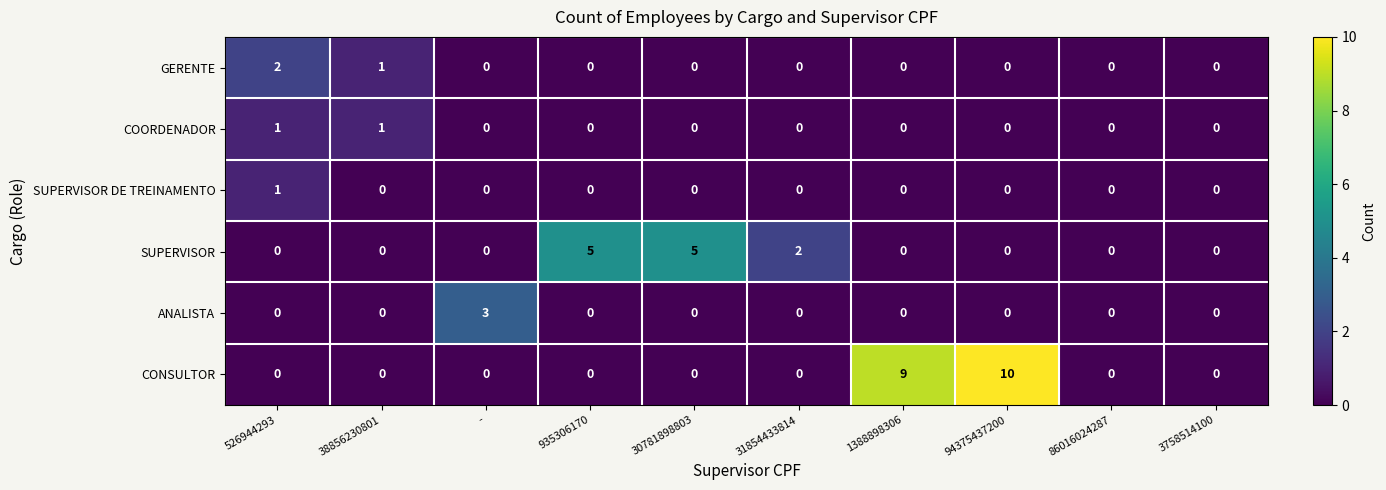

At which category does the chart reach its peak across all series?

94375437200